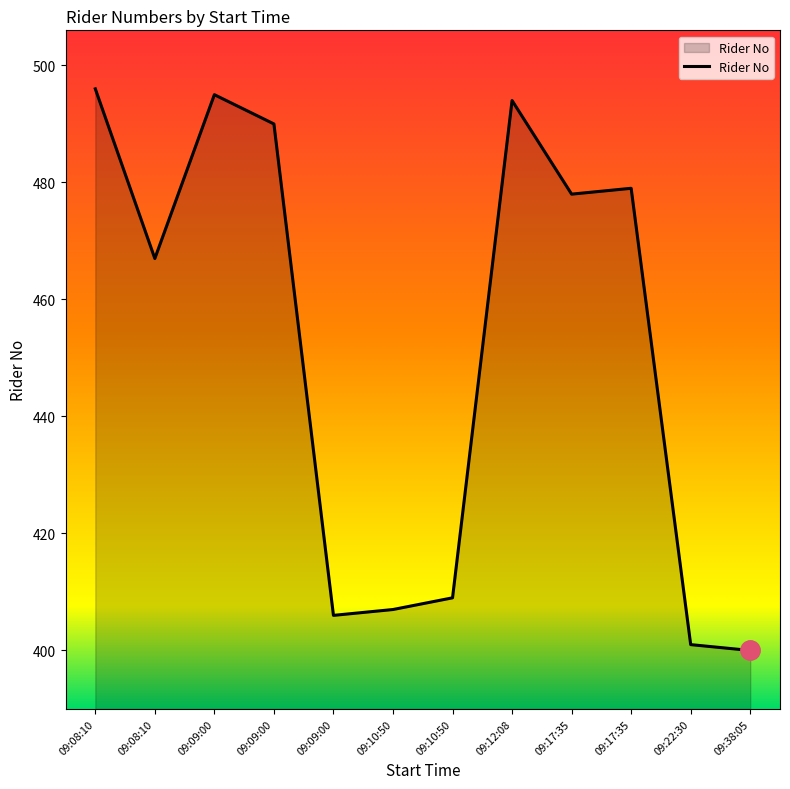

Is this an area chart (filled region under the line)?

Yes